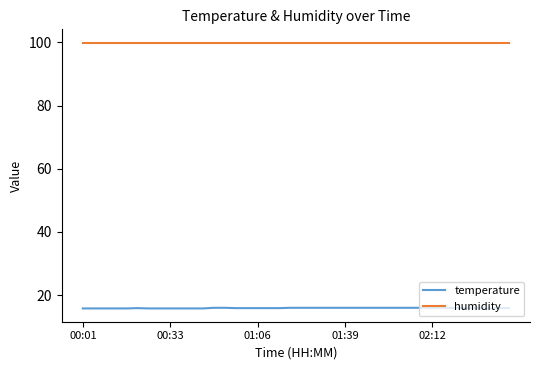

Which series has the widest spread of values?

temperature